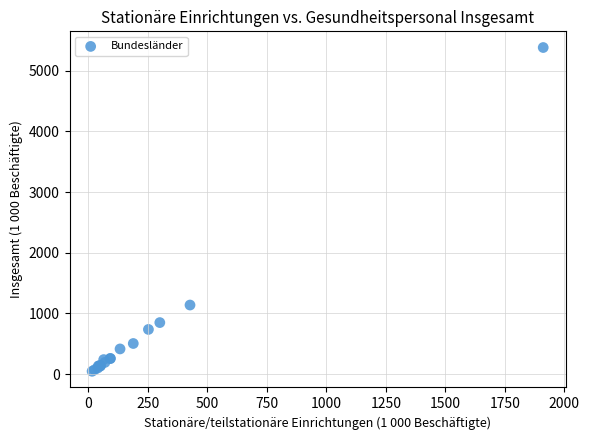

What Y value in the scatter plot is closest to 2714?

1139.4